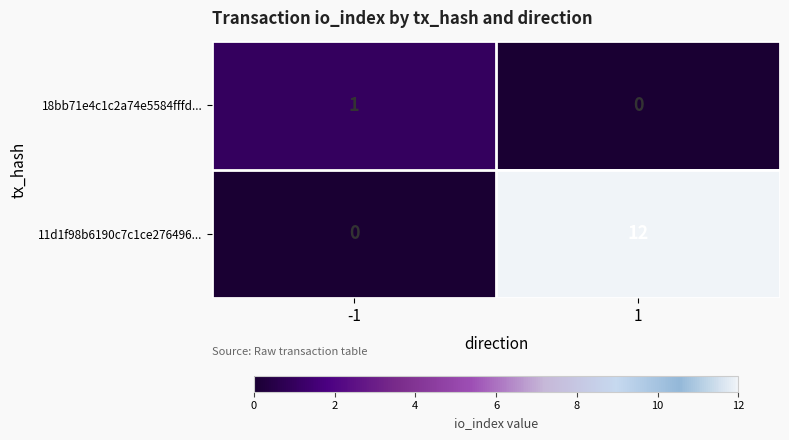

At which category is the sum across all series the highest?

1